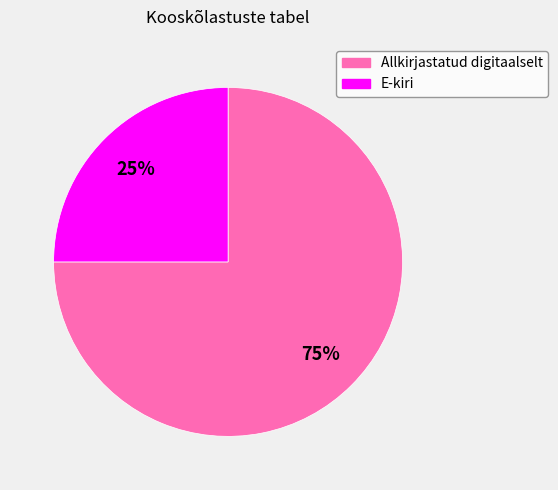

How many slices are in this pie chart?

2